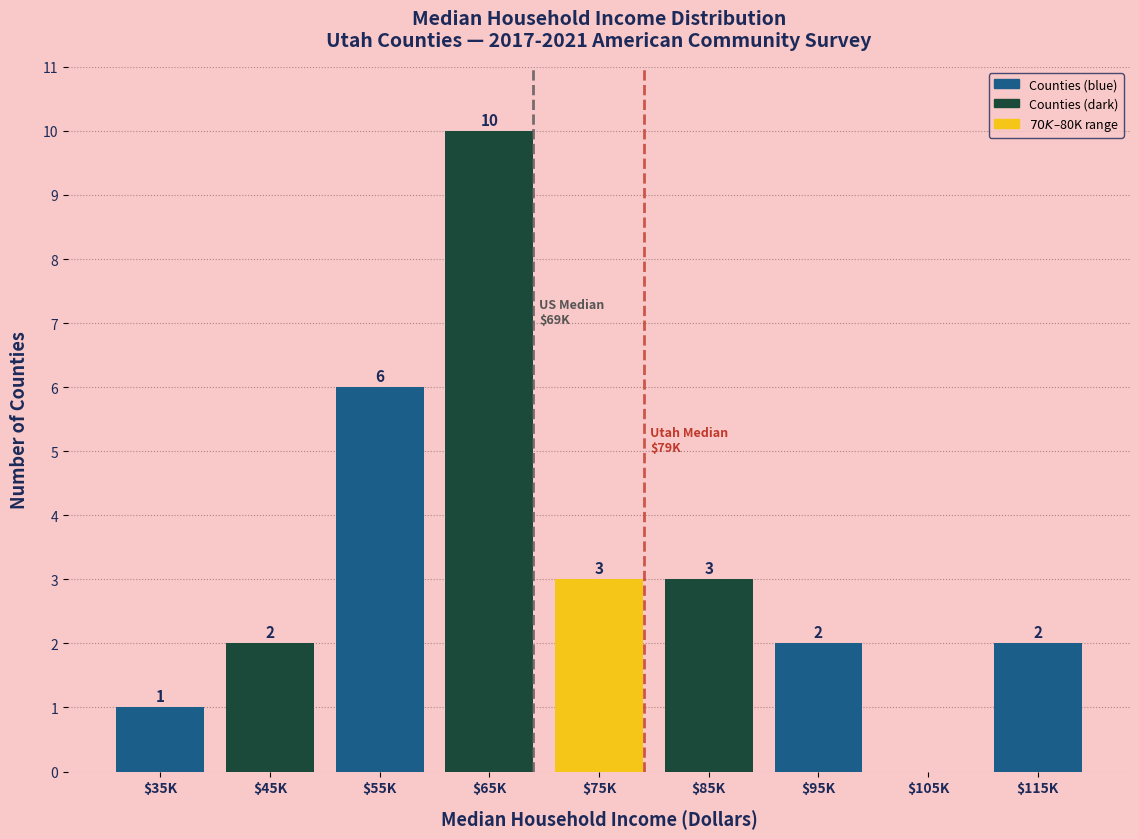

What is the maximum value shown in the chart?

10